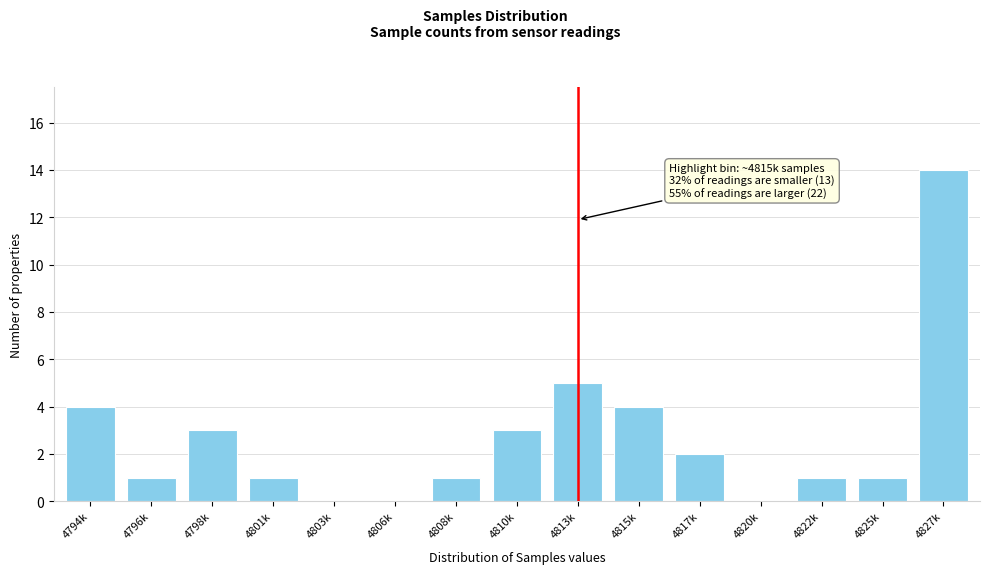

Reading left to right, extract all data points from this chart.

4794k=4	4796k=1	4798k=3	4801k=1	4803k=0	4806k=0	4808k=1	4810k=3	4813k=5	4815k=4	4817k=2	4820k=0	4822k=1	4825k=1	4827k=14